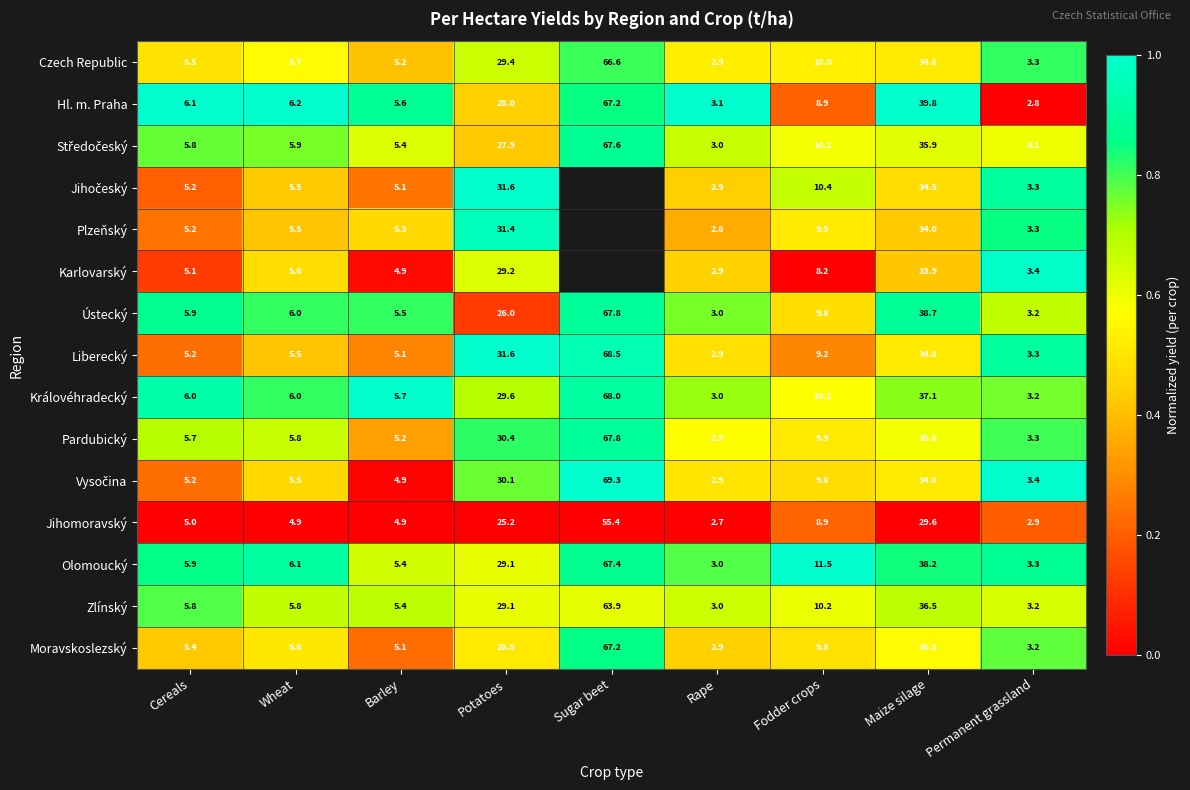

Is the value of Jihomoravský at Maize silage greater than the value of Zlínský at Potatoes?

Yes